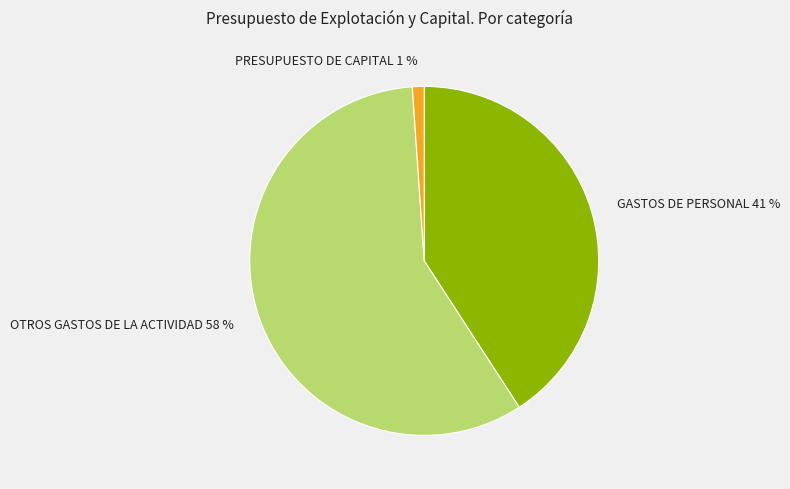

How many slices are in this pie chart?

3